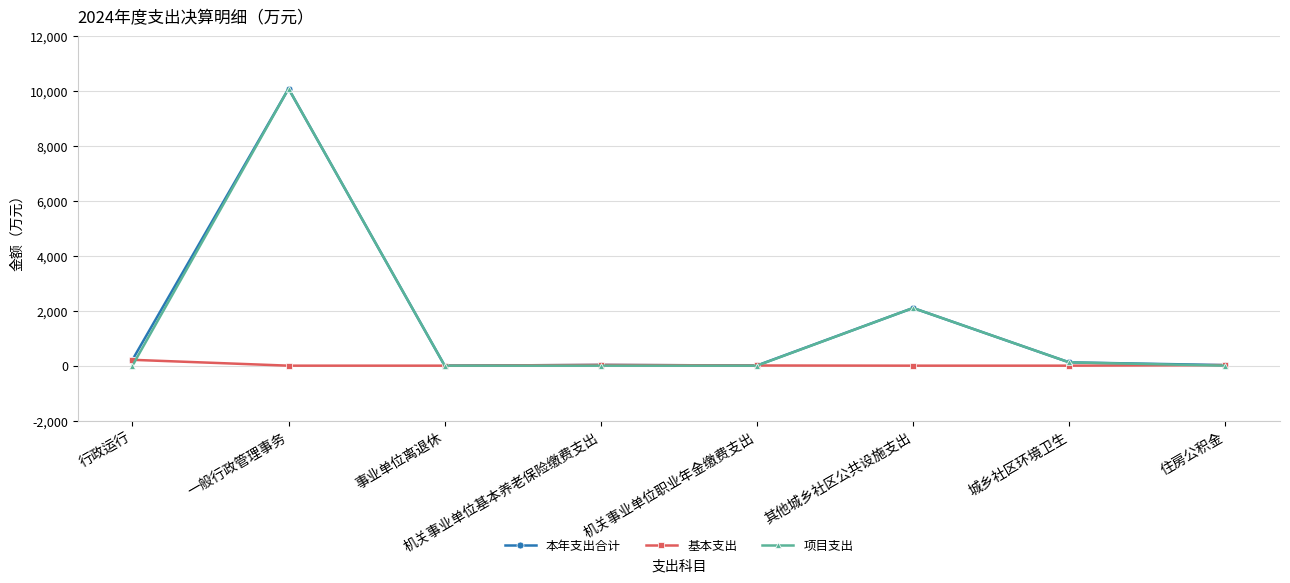

In 本年支出合计, how many points are lower than both neighbors (excluding endpoints)?

2